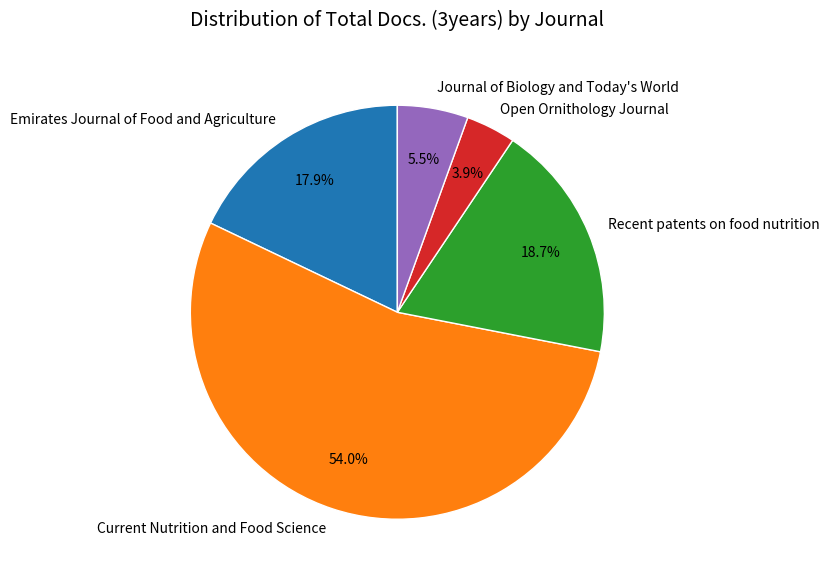

Is the sum of Emirates Journal of Food and Agriculture and Journal of Biology and Today's World greater than half?

No